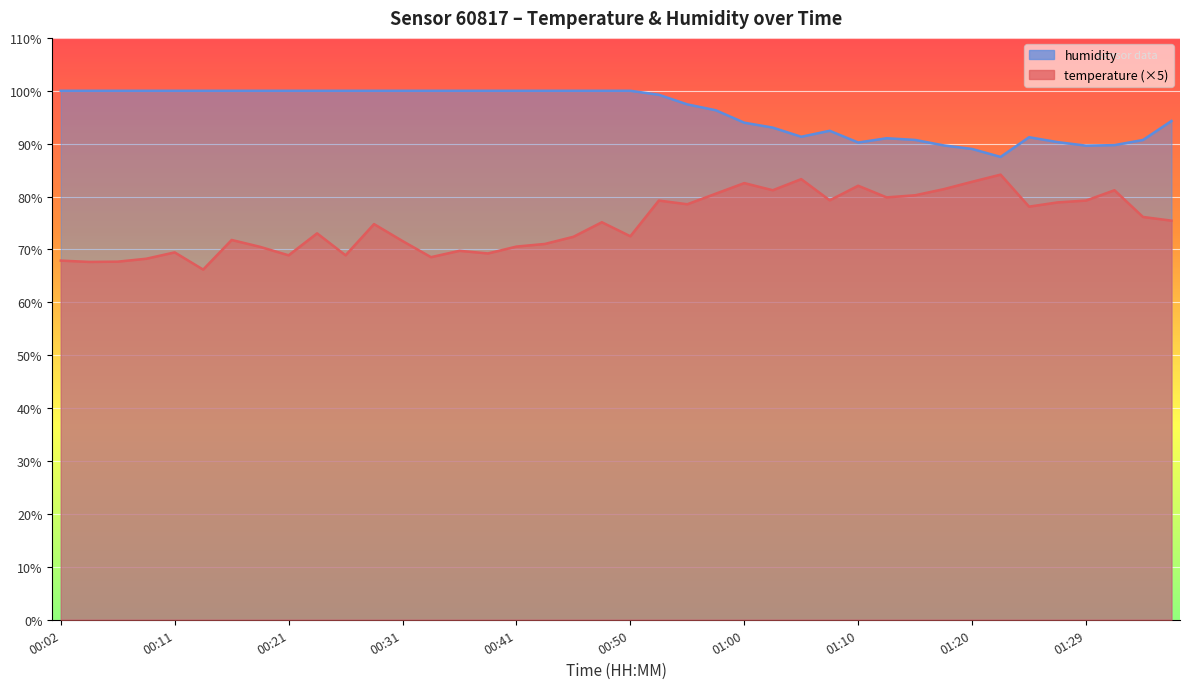

What is the difference between the second highest and minimum values in the humidity series?

12.5